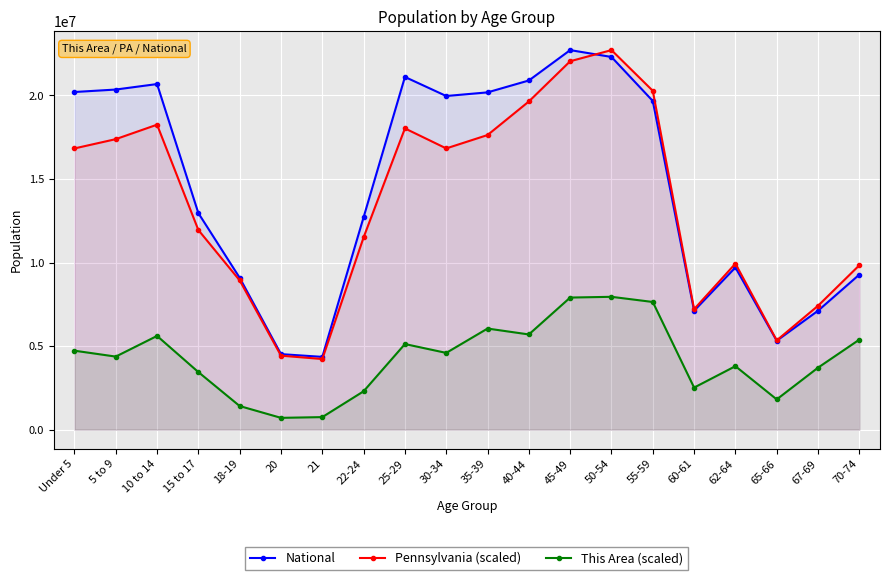

List the series in order of their peak value, lowest first.

This Area (scaled), National, Pennsylvania (scaled)